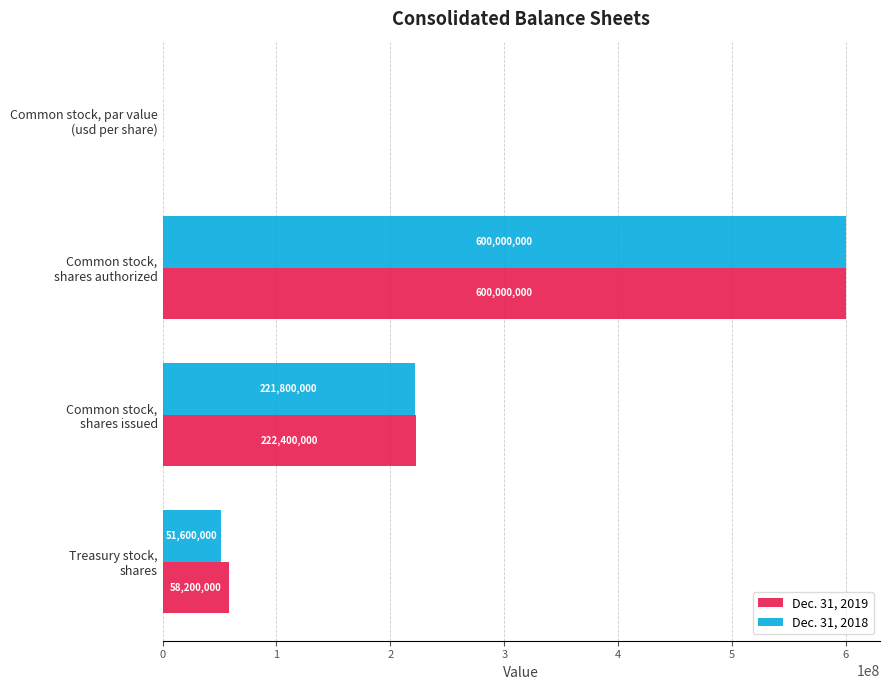

What is the average value of the Dec. 31, 2019 series?

220150000.6